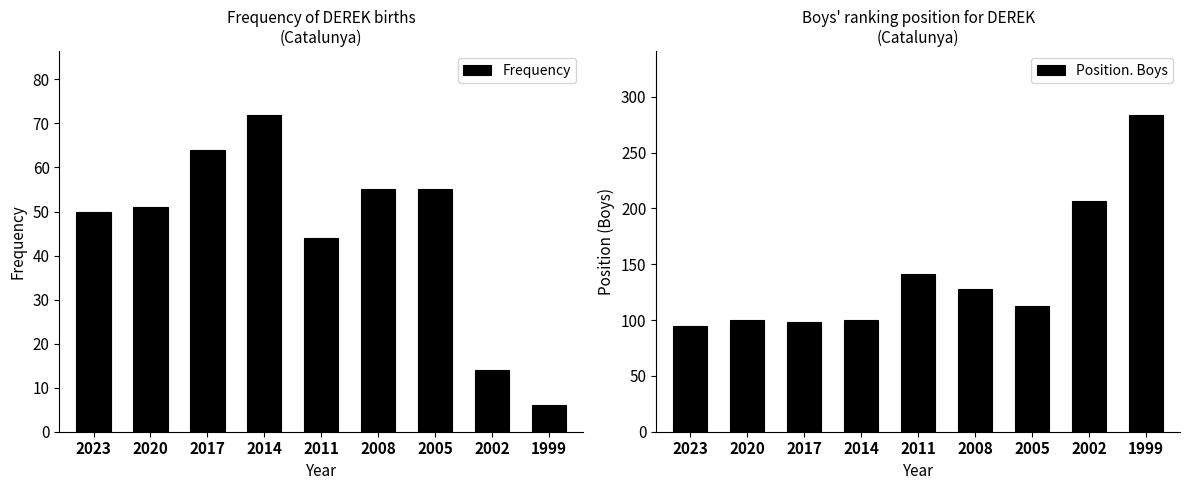

Reading left to right, transcribe all the data shown in this chart.

Frequency: 2023=50	2020=51	2017=64	2014=72	2011=44	2008=55	2005=55	2002=14	1999=6
Position. Boys: 2023=95	2020=100	2017=98	2014=100	2011=141	2008=128	2005=113	2002=207	1999=284